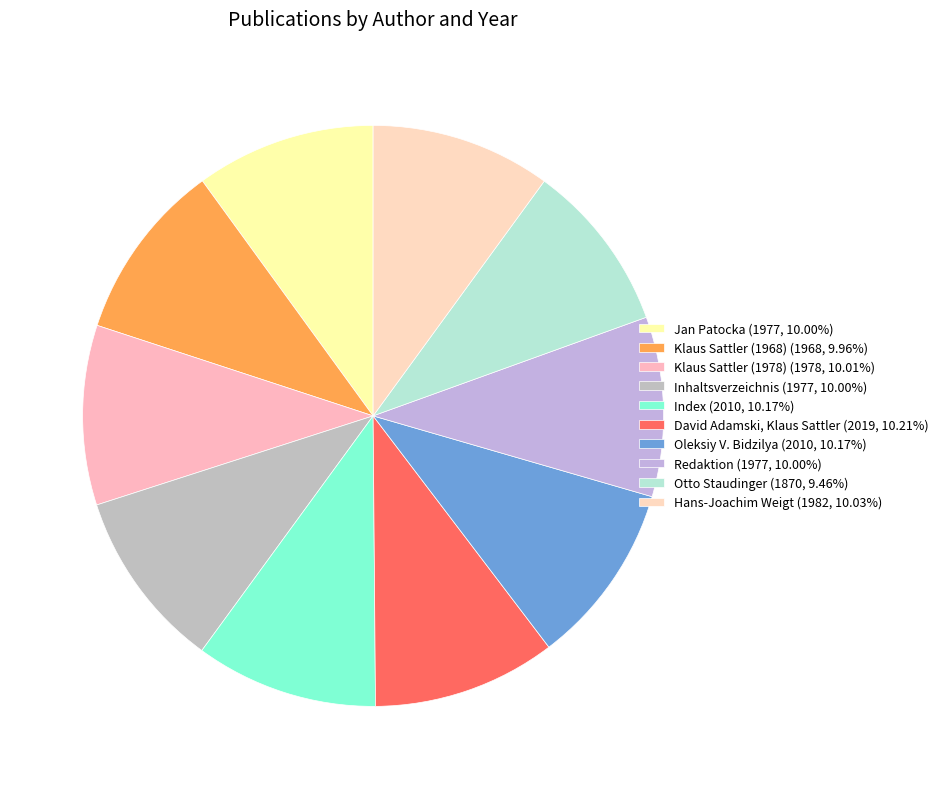

What percentage do Hans-Joachim Weigt and Klaus Sattler (1978) together represent?

20.0%